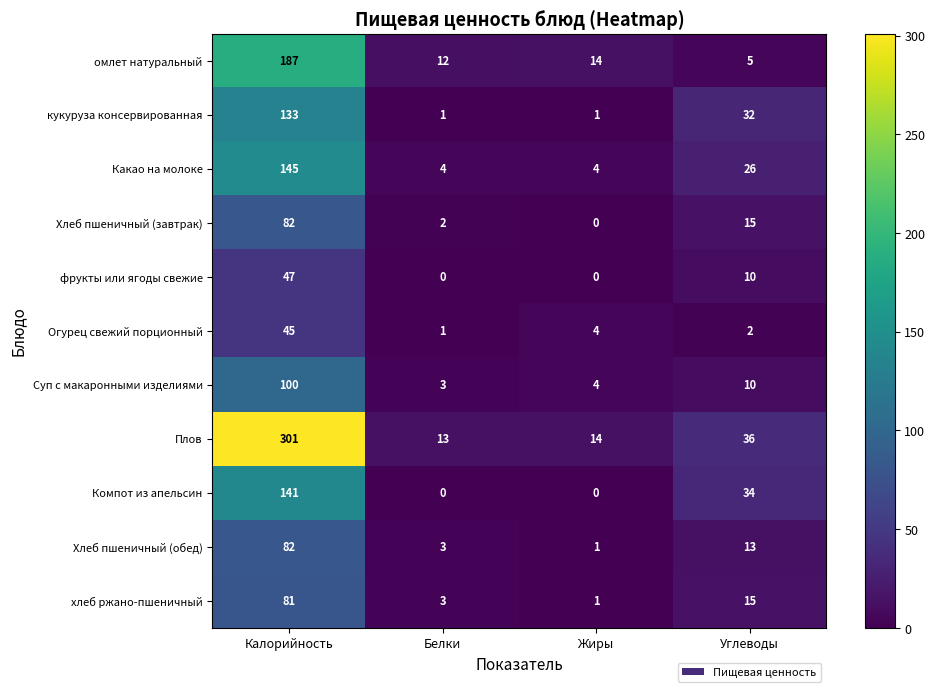

What is the average value of the Хлеб пшеничный (обед) series?

25